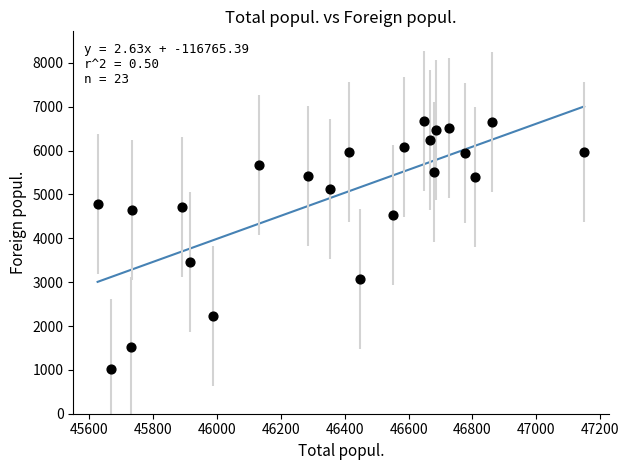

What Y value in the scatter plot is closest to 3854?

3468